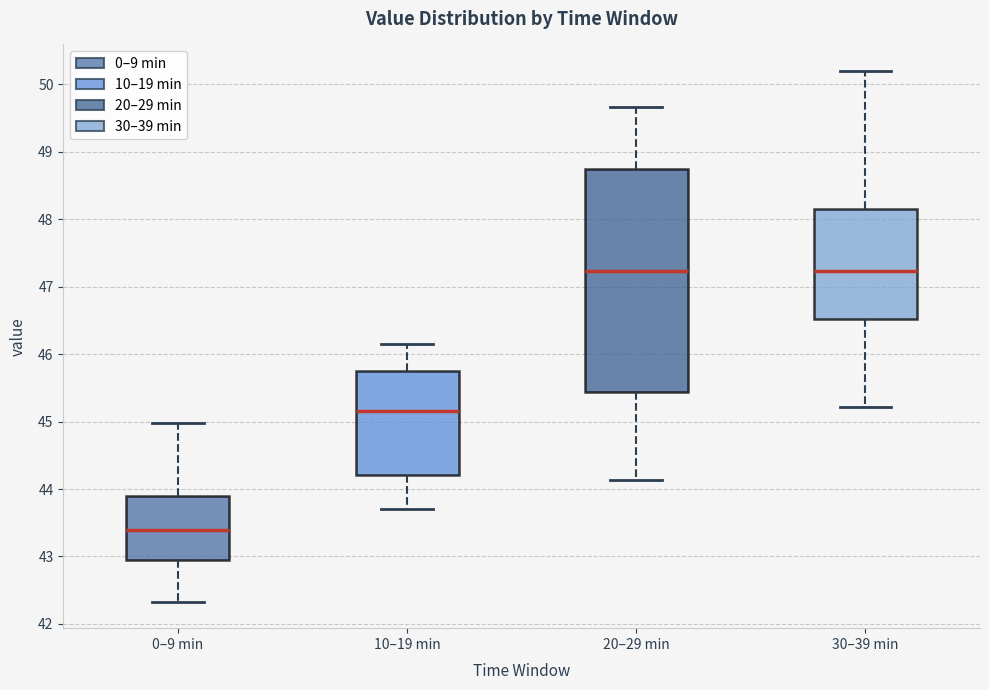

Reading left to right, read every box against the y-axis: the position of its median line, the range the box covers, and the ends of its whiskers. The values are not printed on the chart, so give them approximately, as read against the axis.

0–9 min: median 43.4, box 42.9 to 43.9, whiskers 42.3 to 45.0
10–19 min: median 45.2, box 44.2 to 45.8, whiskers 43.7 to 46.2
20–29 min: median 47.2, box 45.4 to 48.7, whiskers 44.1 to 49.7
30–39 min: median 47.2, box 46.5 to 48.2, whiskers 45.2 to 50.2